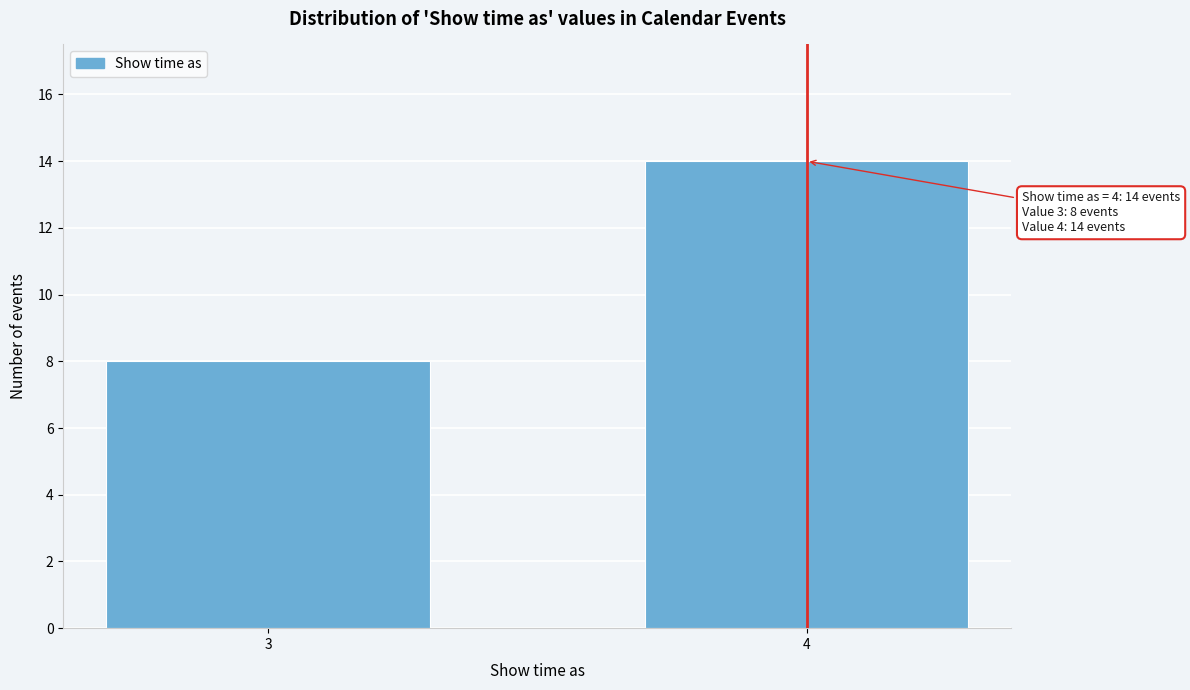

Reading left to right, what are all the values shown in this chart?

3=8	4=14